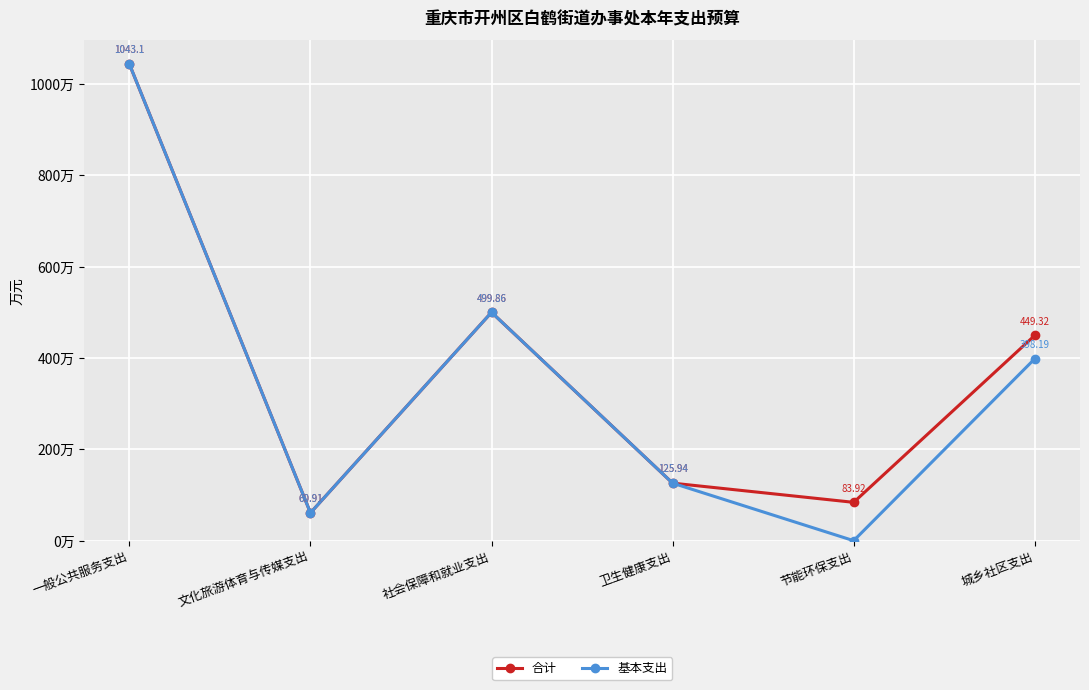

What is the label of the 3rd point from the left?

社会保障和就业支出